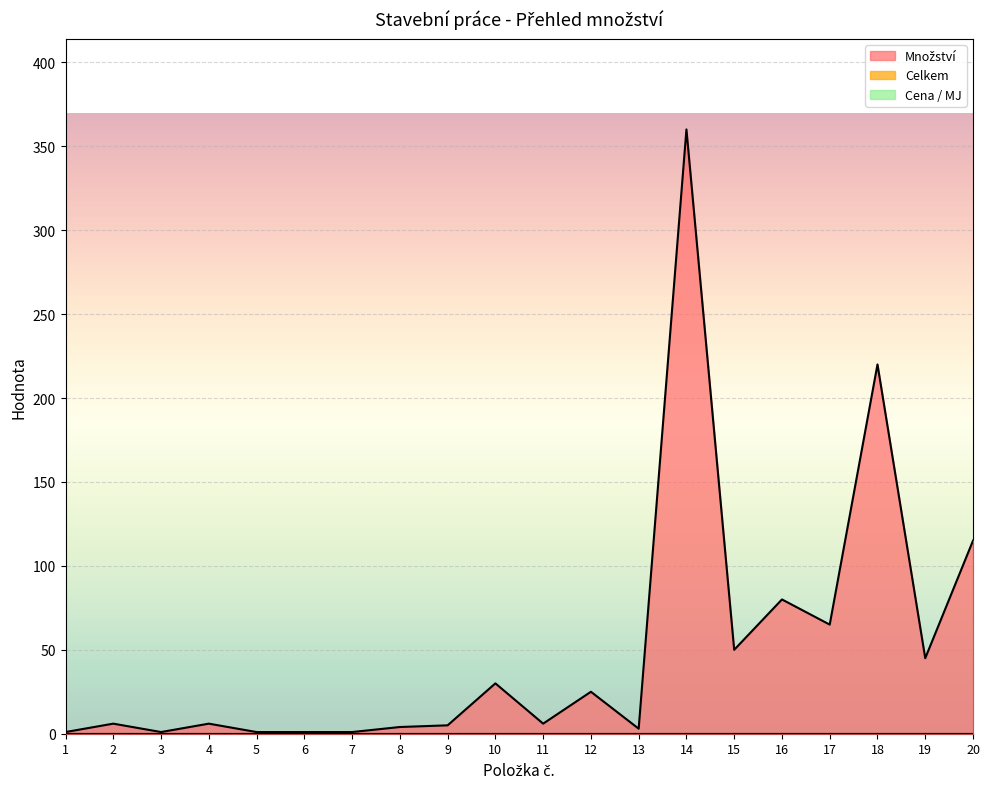

Which label corresponds to the largest value in the chart?

14